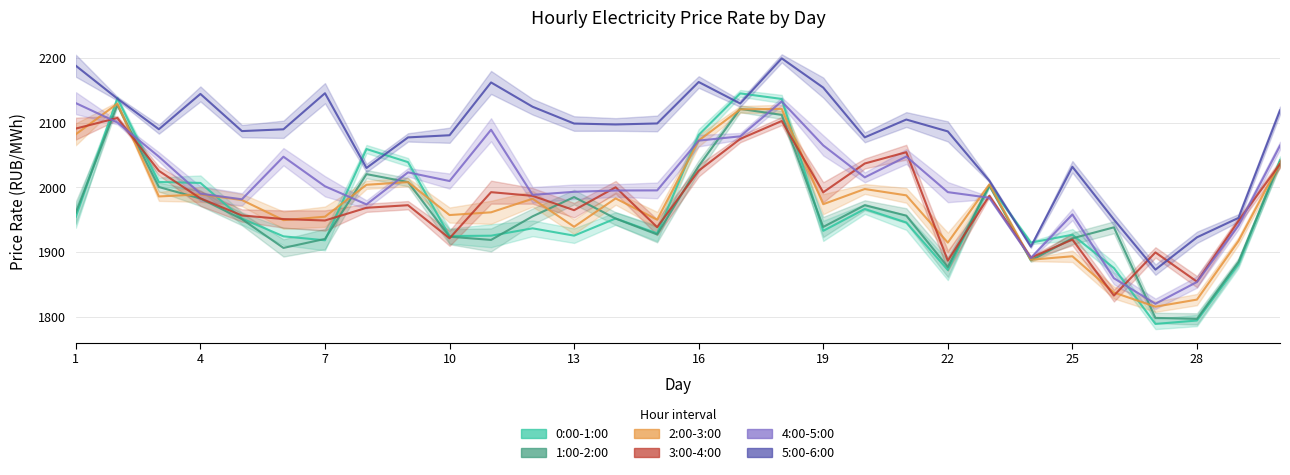

Count the number of data series in this chart.

6